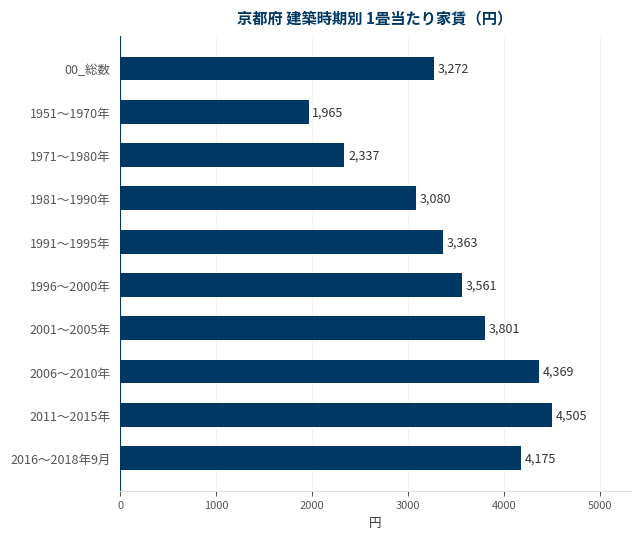

Reading top to bottom, transcribe all the data shown in this chart.

00_総数=3272	1951～1970年=1965	1971～1980年=2337	1981～1990年=3080	1991～1995年=3363	1996～2000年=3561	2001～2005年=3801	2006～2010年=4369	2011～2015年=4505	2016～2018年9月=4175